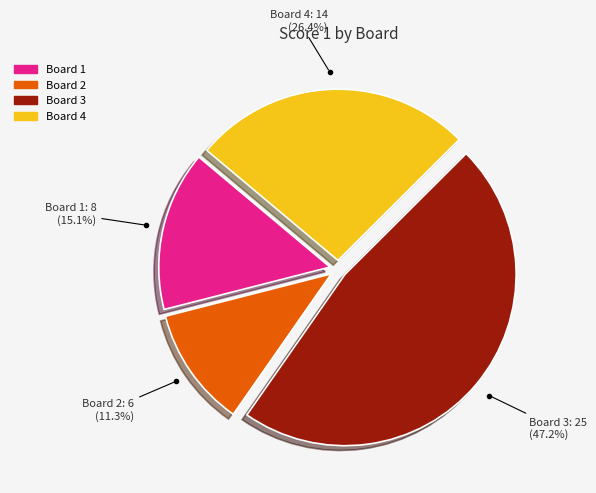

Is there any slice that represents more than half of the pie?

No